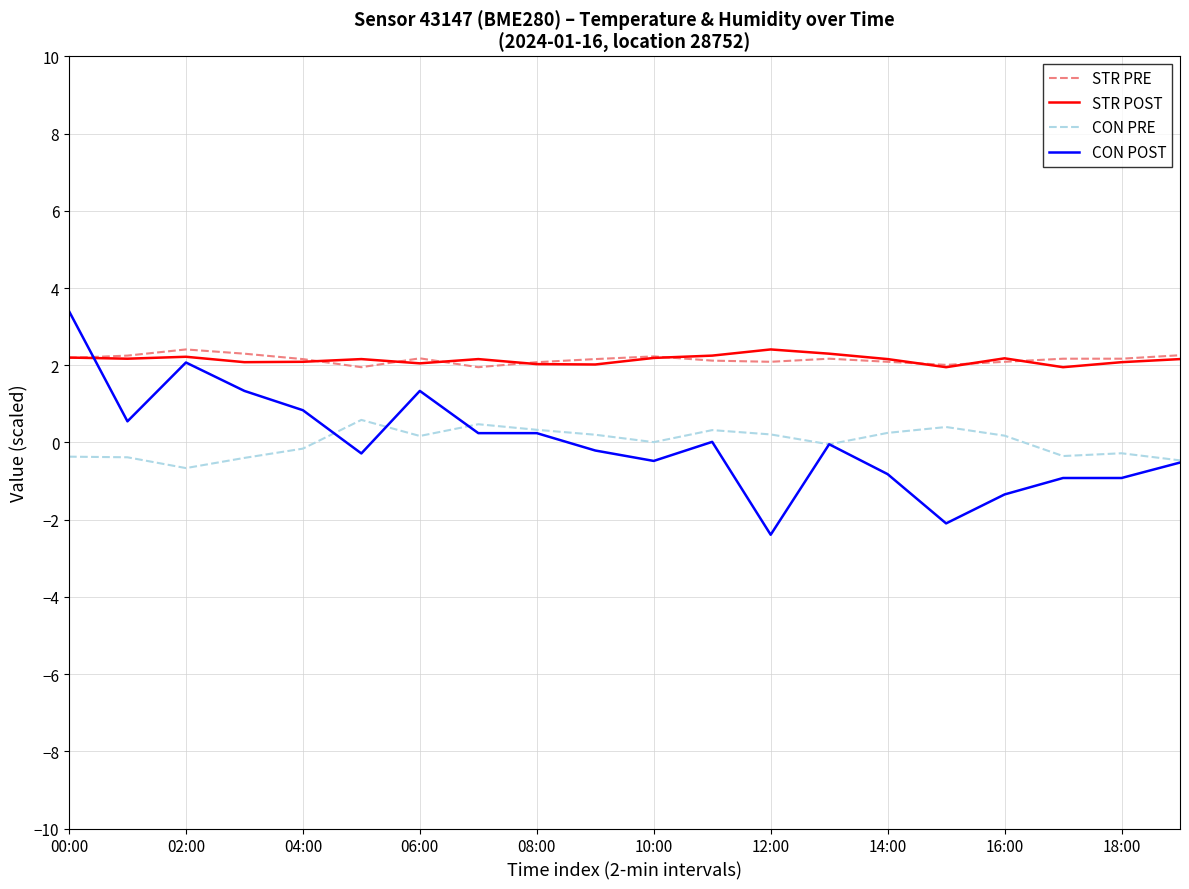

What is the smallest value displayed?

-2.4